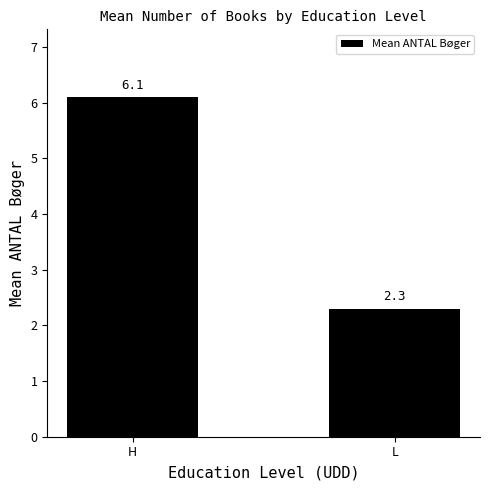

The chart shows a value of 1.8 at H. True or false?

False